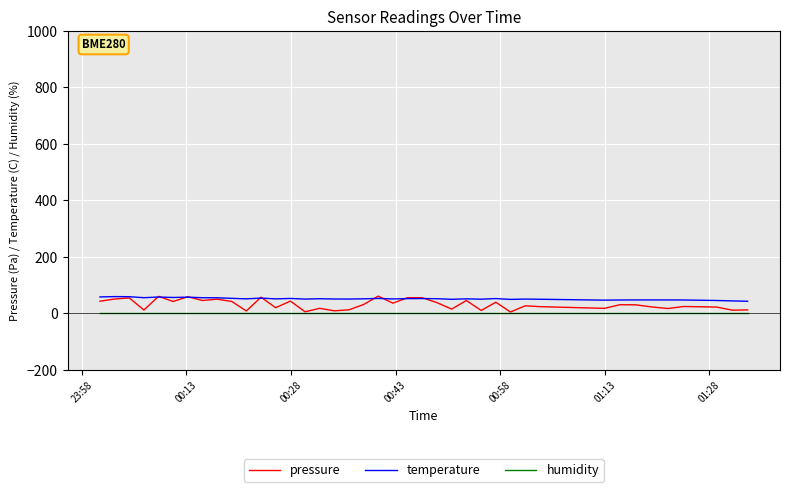

Does the chart have visible grid lines?

Yes